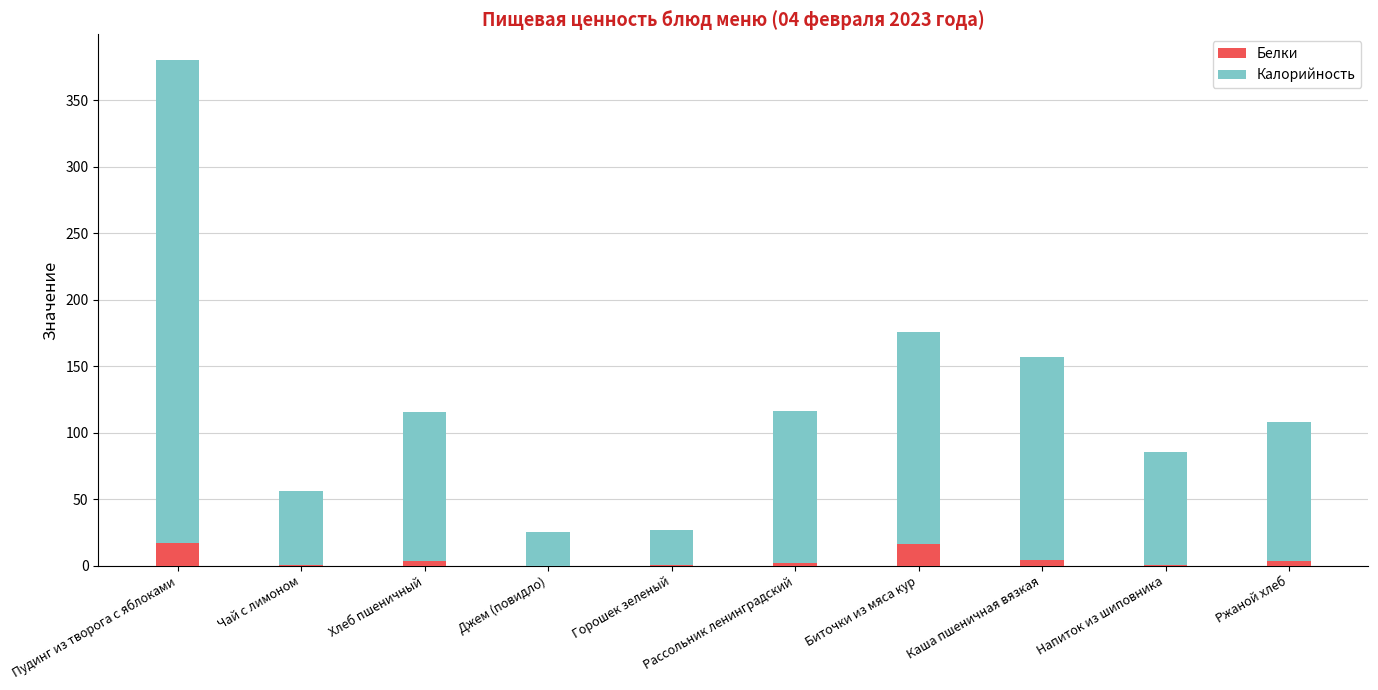

At which category is the sum across all series the highest?

Пудинг из творога с яблоками